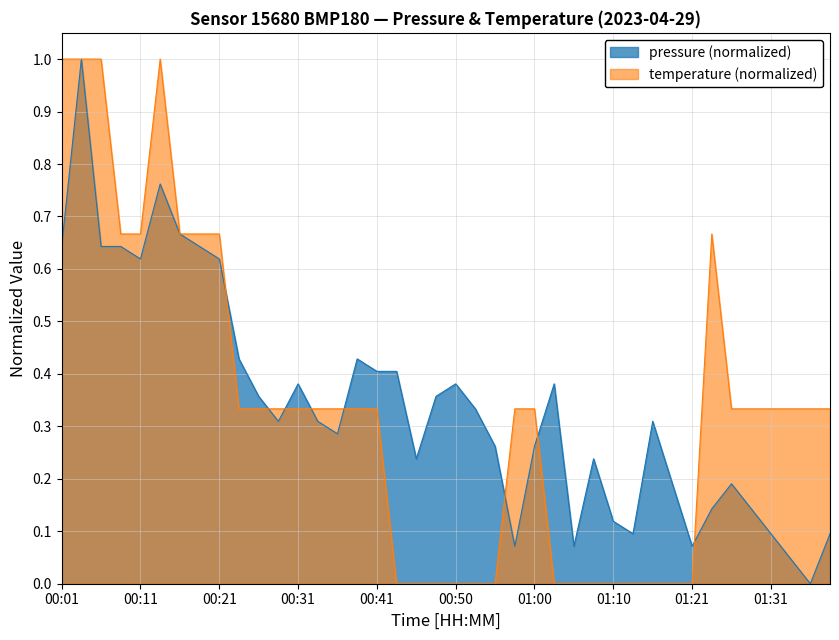

Reading left to right, transcribe all the data shown in this chart.

pressure: 0.6	1.0	0.6	0.6	0.6	0.8	0.7	0.6	0.6	0.4	0.4	0.3	0.4	0.3	0.3	0.4	0.4	0.4	0.2	0.4	0.4	0.3	0.3	0.1	0.3	0.4	0.1	0.2	0.1	0.1	0.3	0.2	0.1	0.1	0.2	0.1	0.1	0.0	0.0	0.1
temperature: 1.0	1.0	1.0	0.7	0.7	1.0	0.7	0.7	0.7	0.3	0.3	0.3	0.3	0.3	0.3	0.3	0.3	0.0	0.0	0.0	0.0	0.0	0.0	0.3	0.3	0.0	0.0	0.0	0.0	0.0	0.0	0.0	0.0	0.7	0.3	0.3	0.3	0.3	0.3	0.3